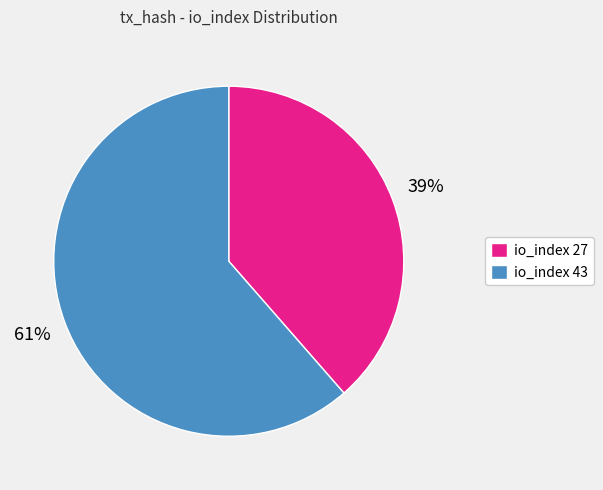

Is the sum of io_index 27 and io_index 43 greater than half?

Yes